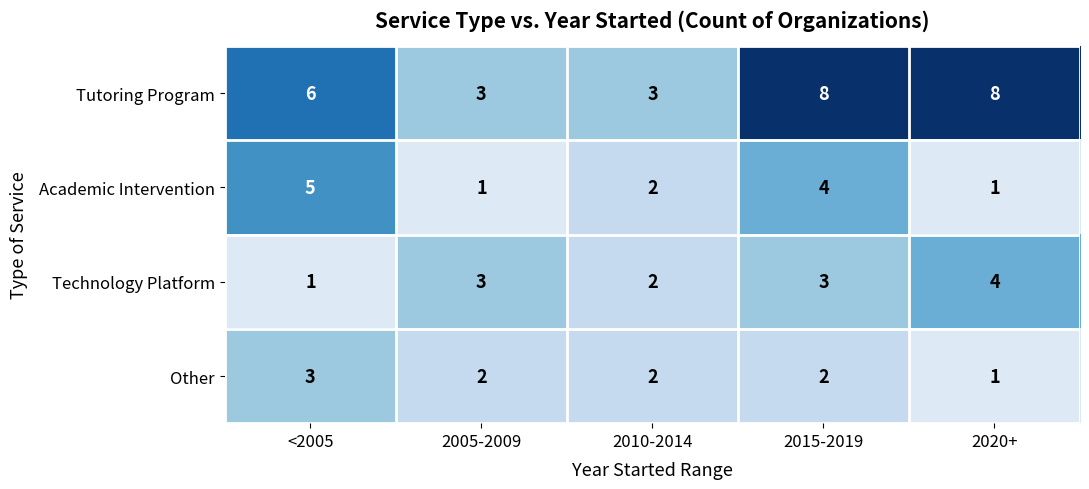

At how many categories does at least one series exceed 1?

5